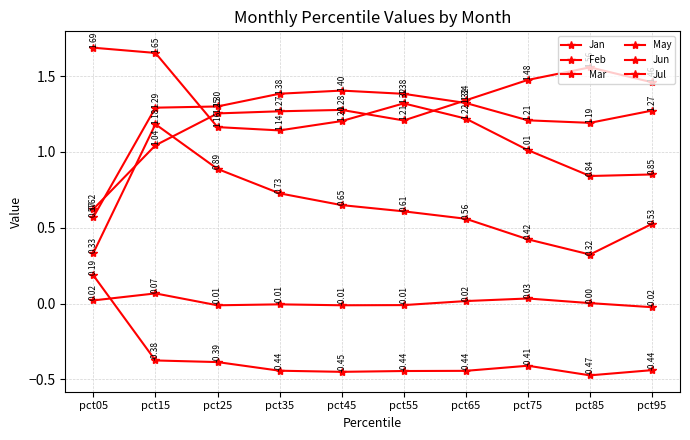

What is the average value of the Mar series?

-0.4